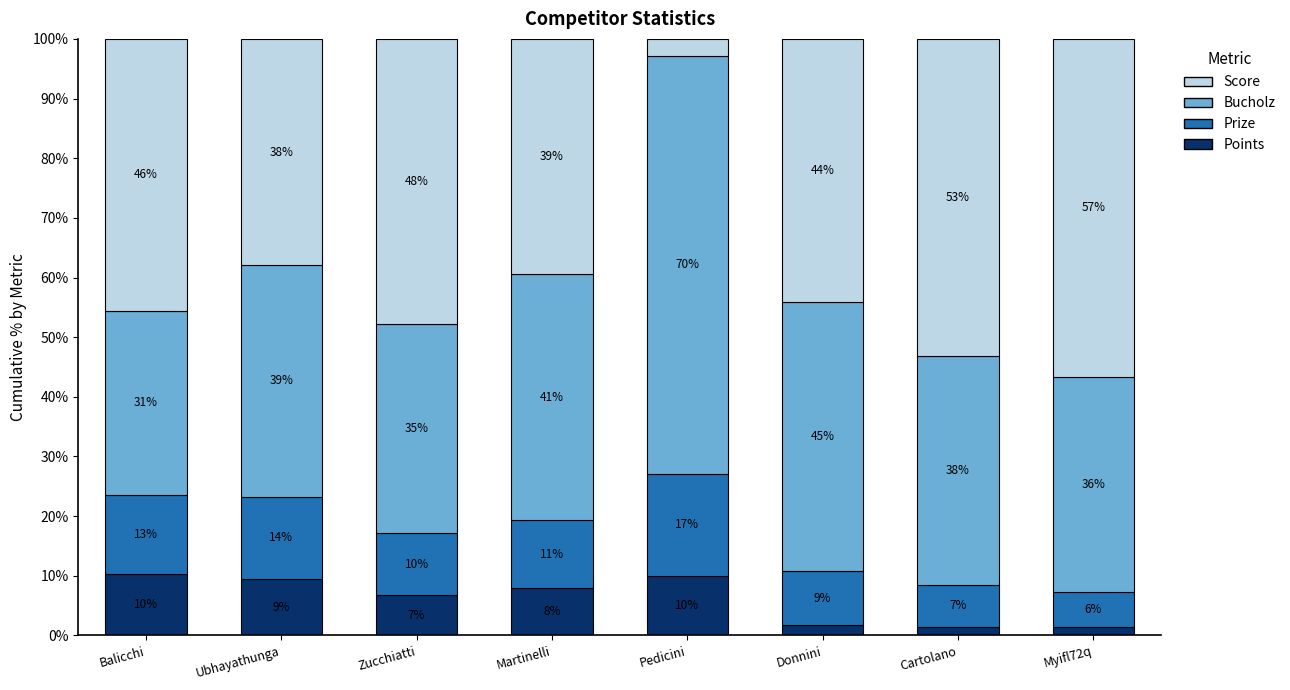

Are the bars grouped side by side (vs. stacked)?

No